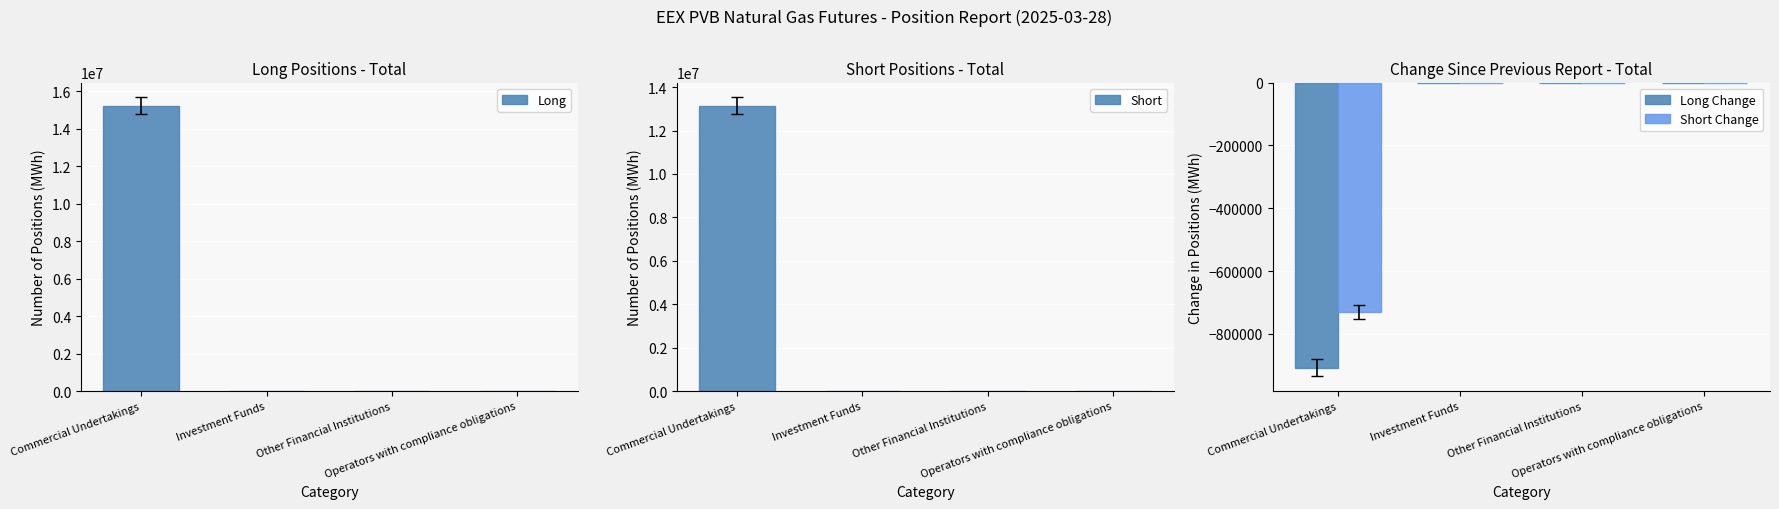

How many values in the Long Change series are below 0?

1